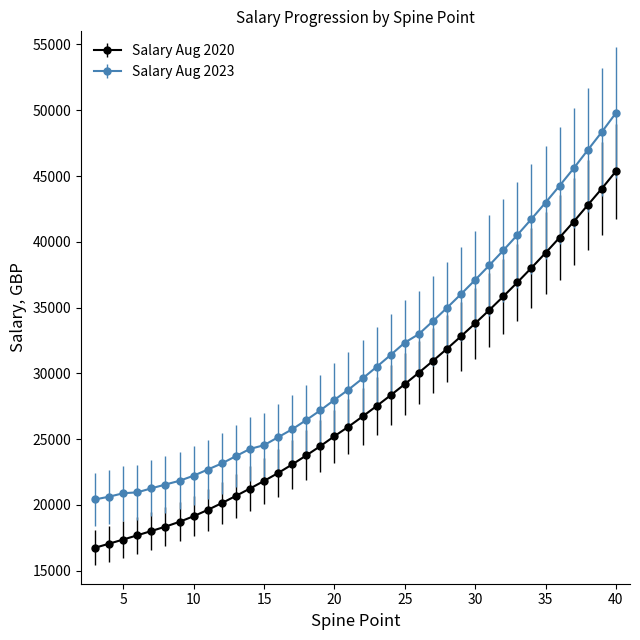

True or false: Salary Aug 2023 and Salary Aug 2020 intersect in this chart.

False